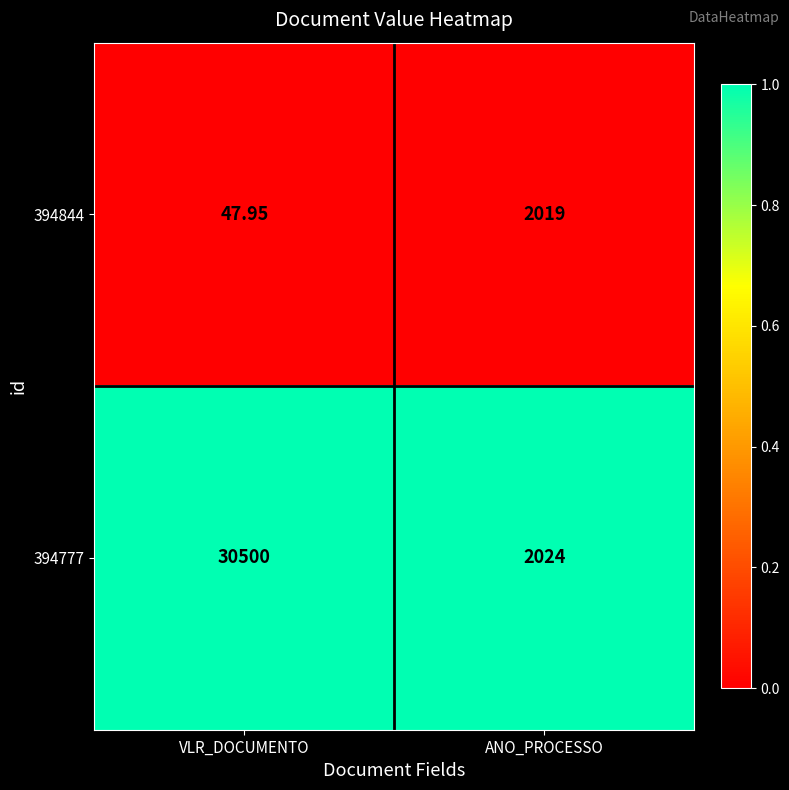

At which category is the sum across all series the highest?

VLR_DOCUMENTO